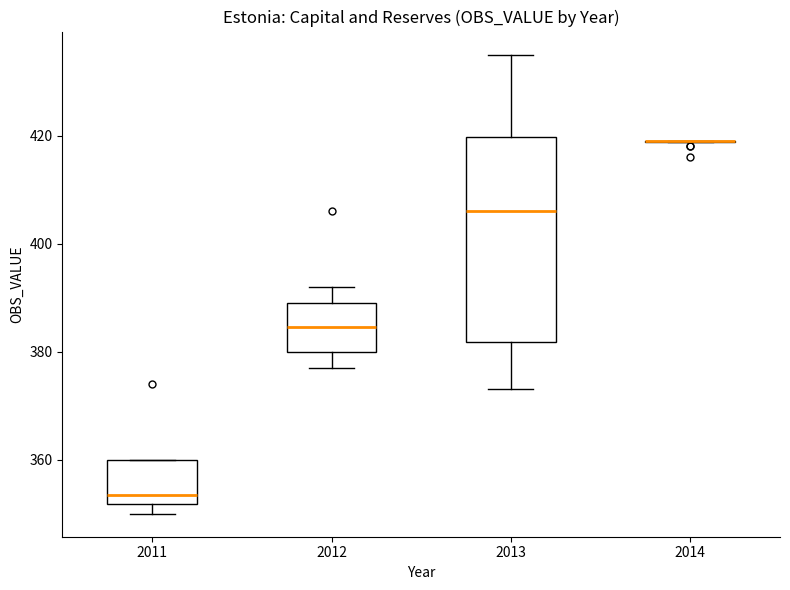

Reading left to right, read every box against the y-axis: the position of its median line, the range the box covers, and the ends of its whiskers. The values are not printed on the chart, so give them approximately, as read against the axis.

2011: median 354, box 352 to 360, whiskers 350 to 360
2012: median 384, box 380 to 390, whiskers 378 to 392
2013: median 406, box 382 to 420, whiskers 374 to 436
2014: box collapsed to a line at 420, whiskers 418 to 420